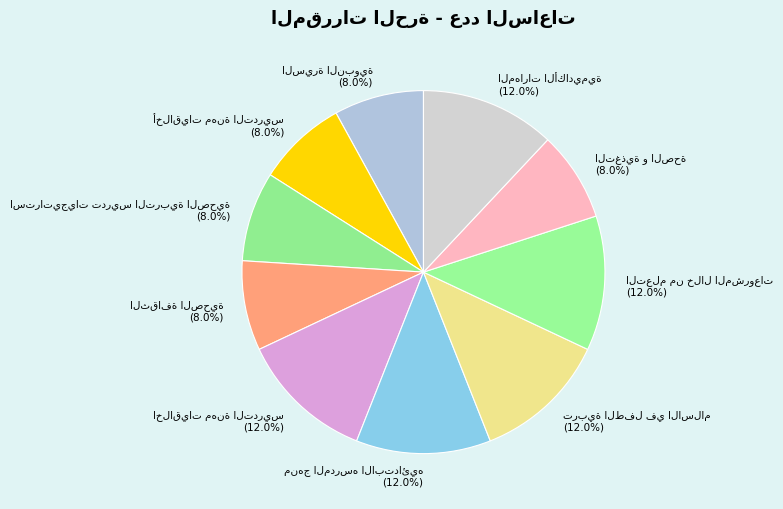

How many segments does this pie chart have?

10